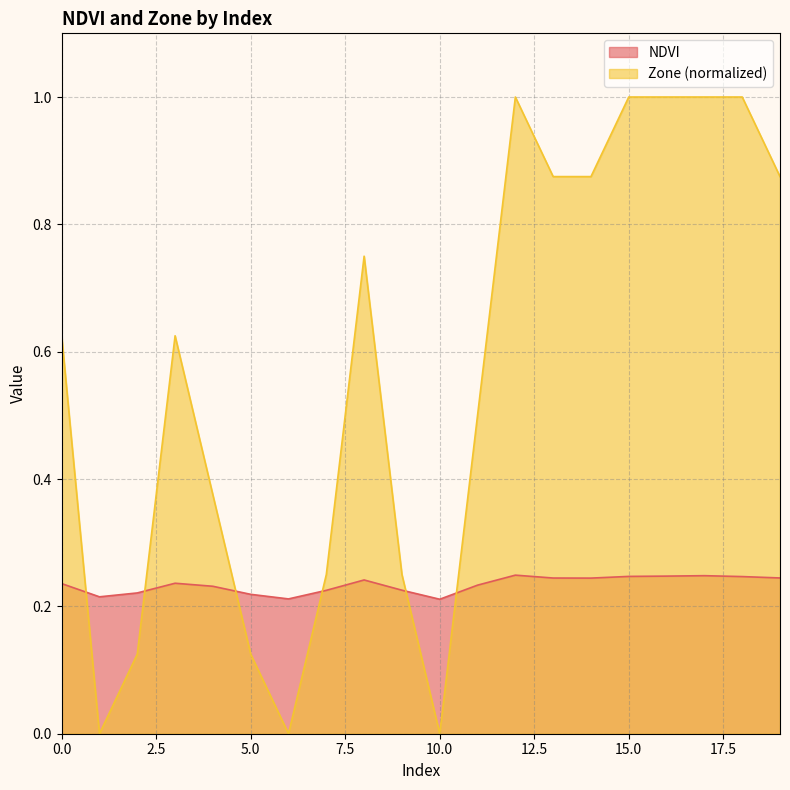

True or false: NDVI has more than 0 points higher than both neighbors.

True